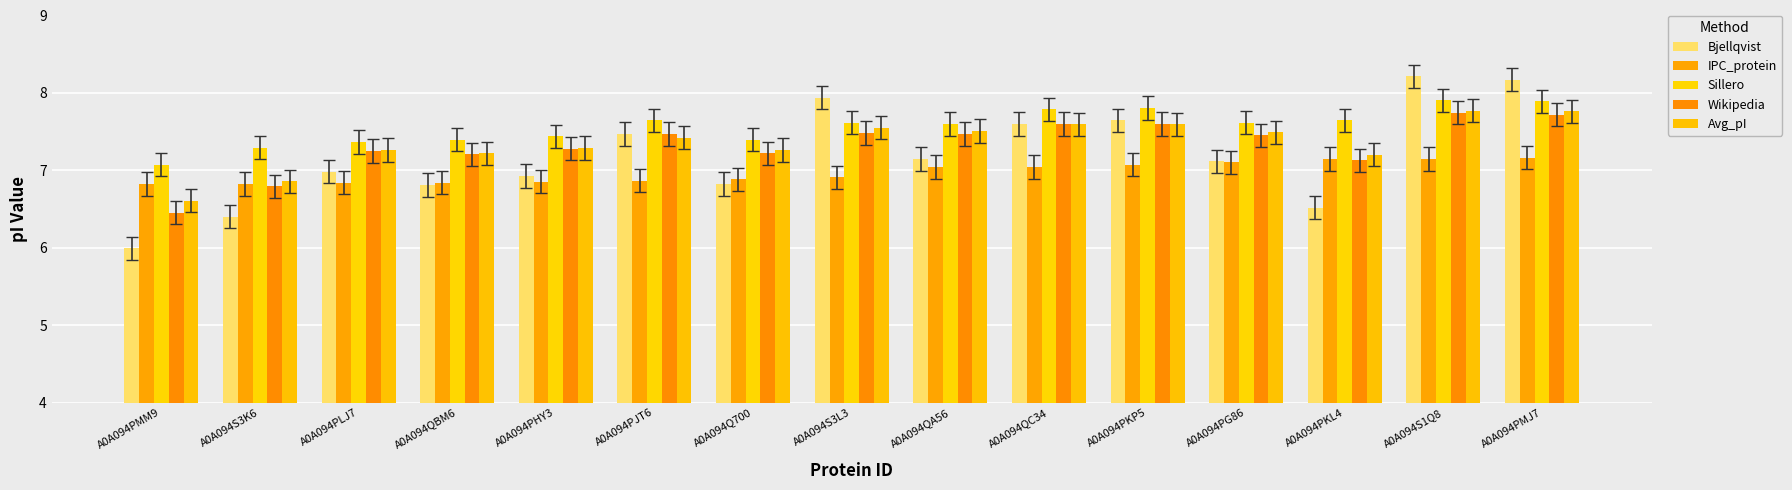

Is the value of Sillero at A0A094PLJ7 greater than the value of Bjellqvist at A0A094S3L3?

No